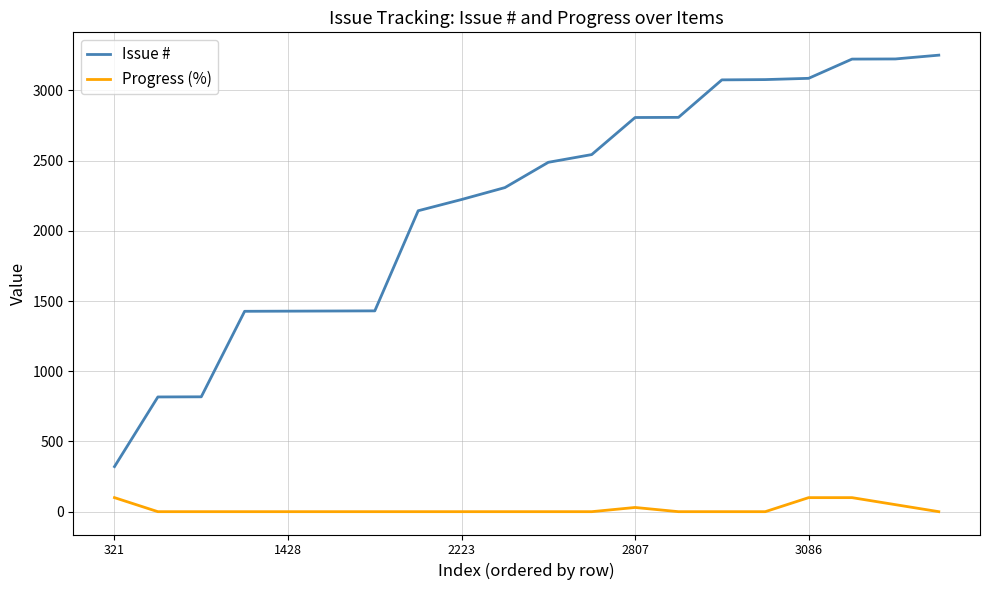

What is the highest value of the Progress (%) series?

100